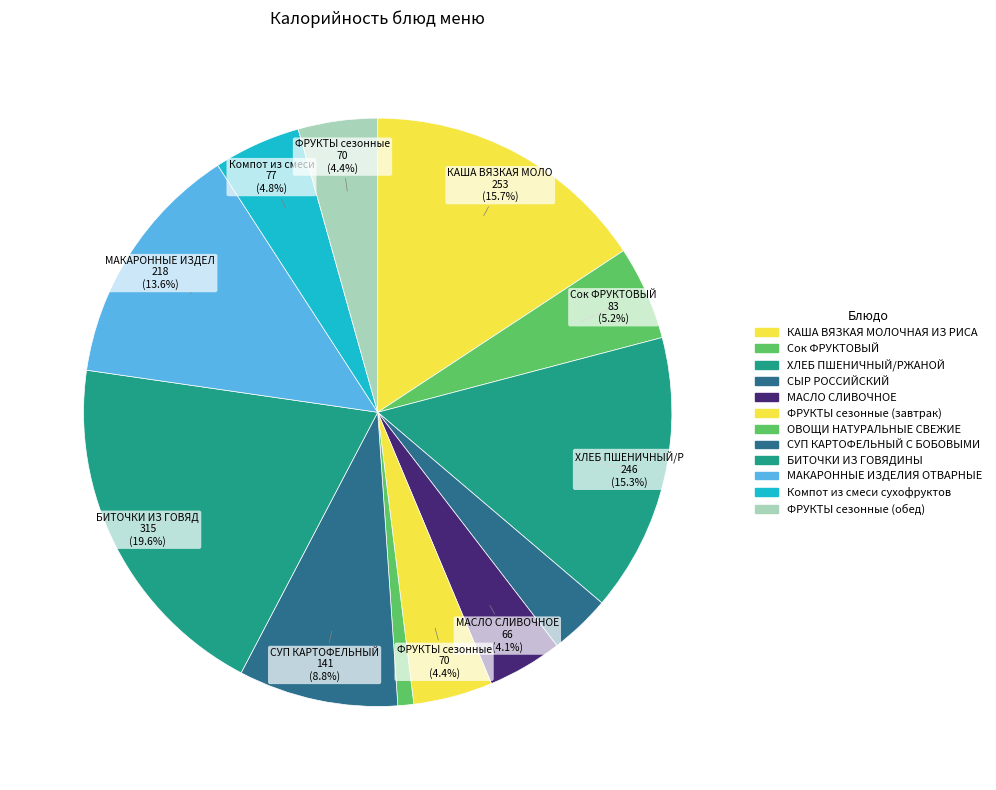

How much of the chart is everything except МАСЛО СЛИВОЧНОЕ?

95.9%